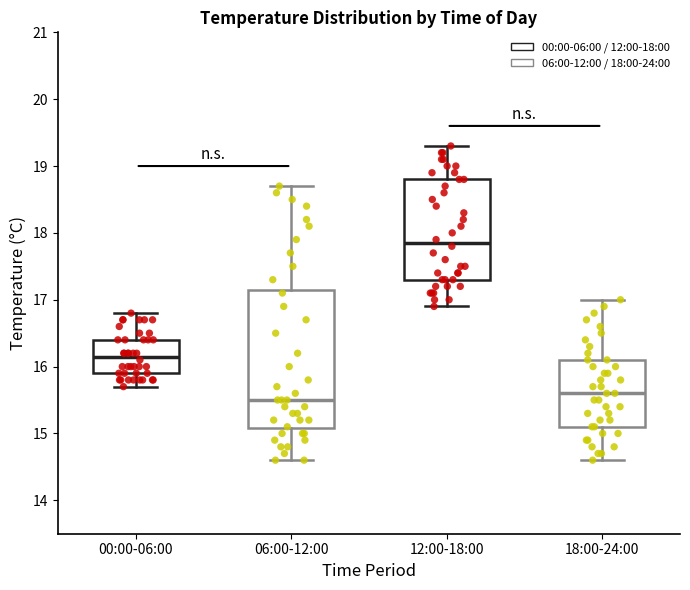

Where does the upper whisker of the box for 06:00-12:00 end on the y-axis? The values are not printed on the chart, so give them approximately, as read against the axis.

18.7